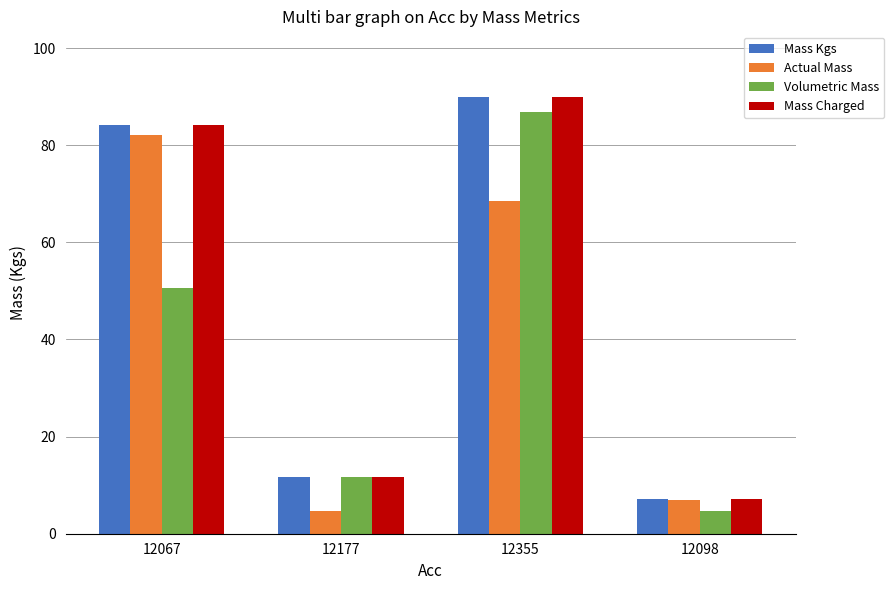

How many bars are there in total?

16